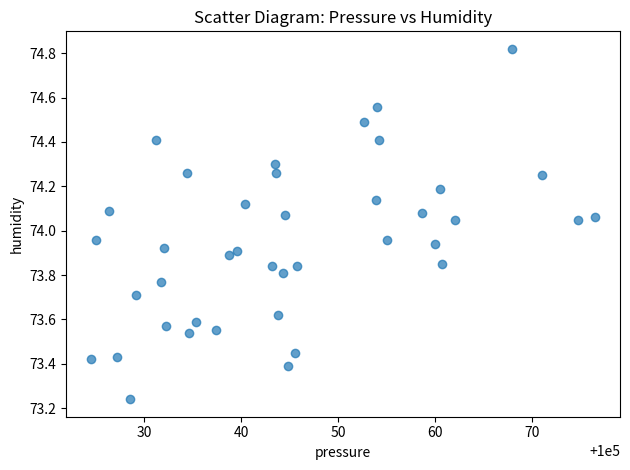

What is the range of X values (max minus min)?

51.9